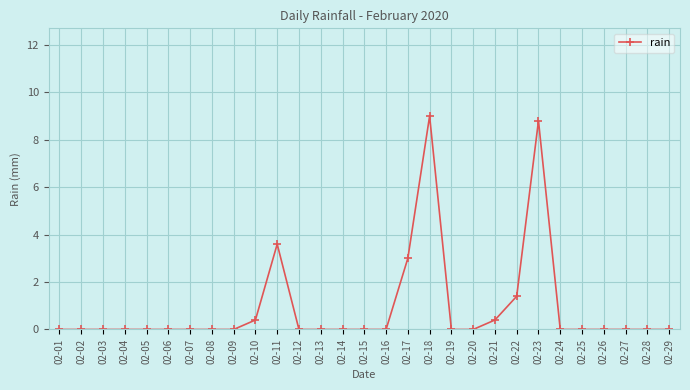

True or false: the data has more than 0 interior local peaks.

True